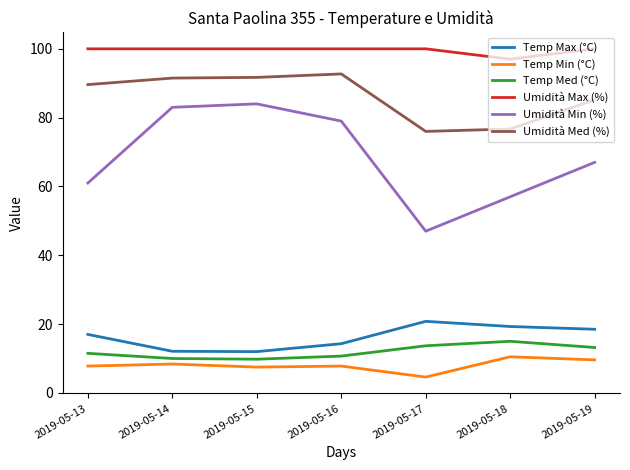

Does the chart display data point markers on the line(s)?

No